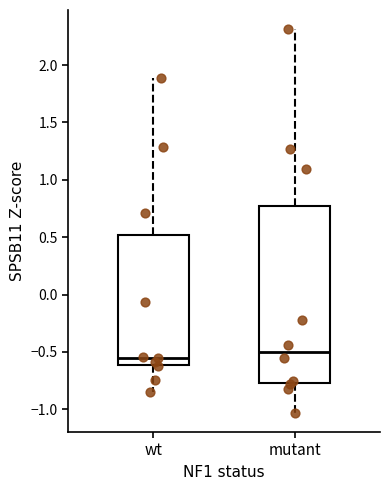

Reading left to right, read every box against the y-axis: the position of its median line, the range the box covers, and the ends of its whiskers. The values are not printed on the chart, so give them approximately, as read against the axis.

wt: median -0.55, box -0.60 to 0.50, whiskers -0.85 to 1.90
mutant: median -0.50, box -0.80 to 0.75, whiskers -1.05 to 2.30